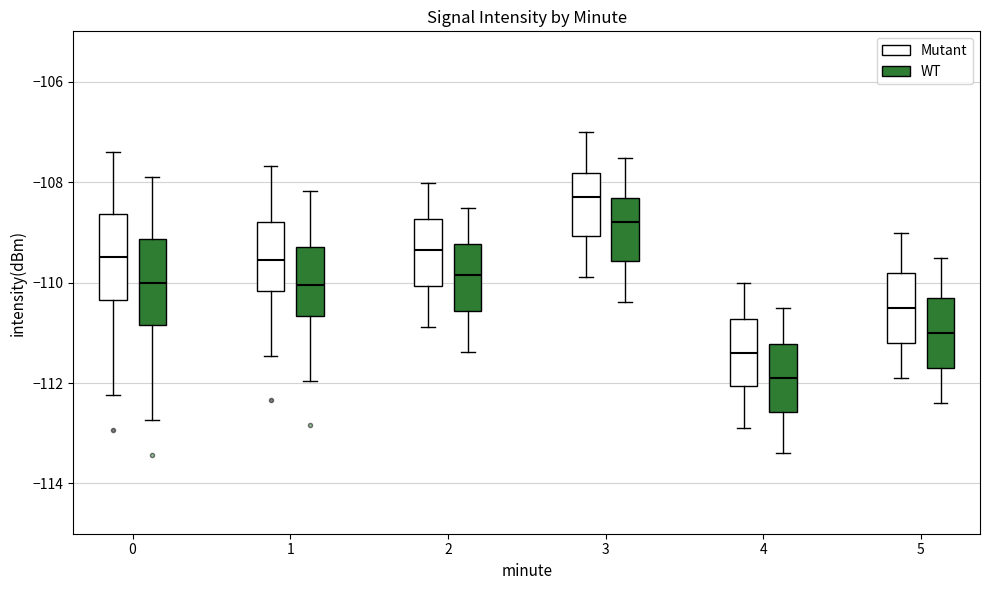

Where does the lower whisker of the box for 3 (WT) end on the y-axis? The values are not printed on the chart, so give them approximately, as read against the axis.

-110.4